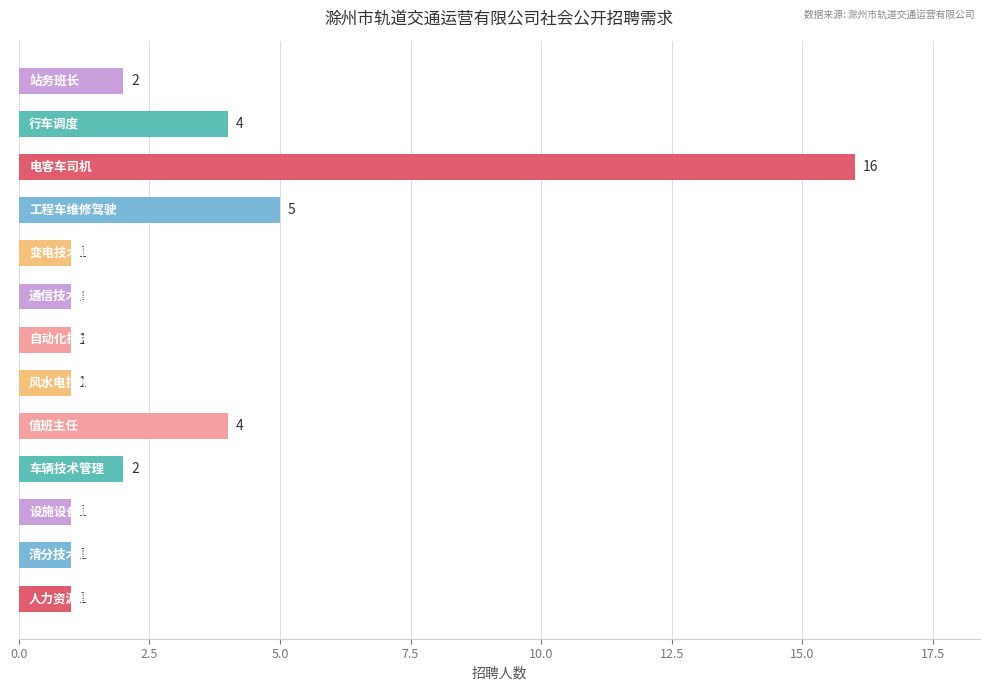

Reading bottom to top, what are all the values shown in this chart?

1	1	1	2	4	1	1	1	1	5	16	4	2